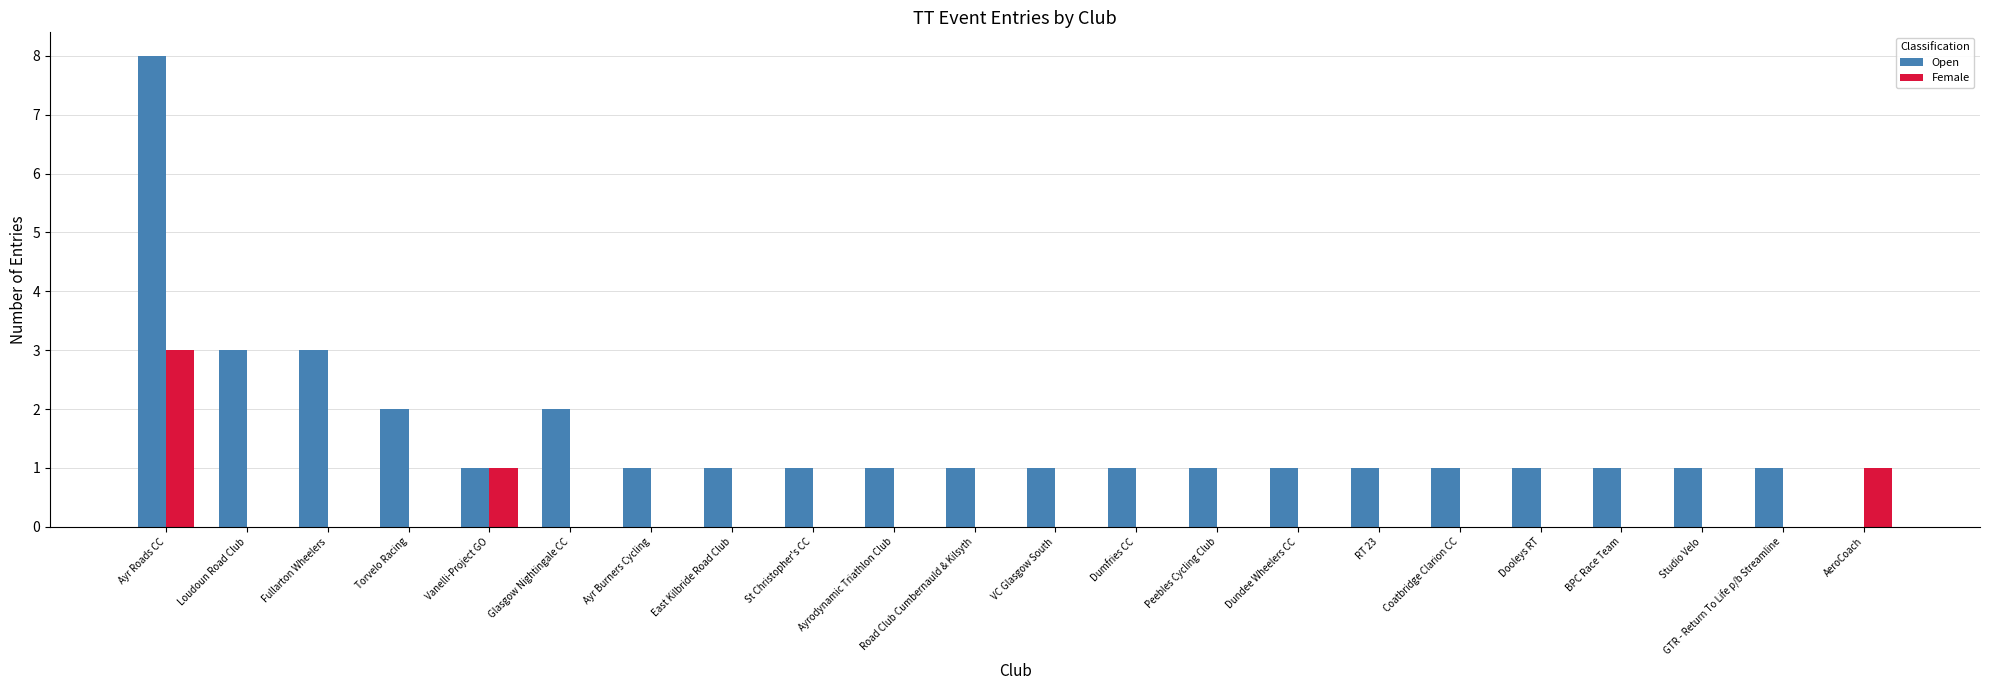

What is the sum of all Female values?

5